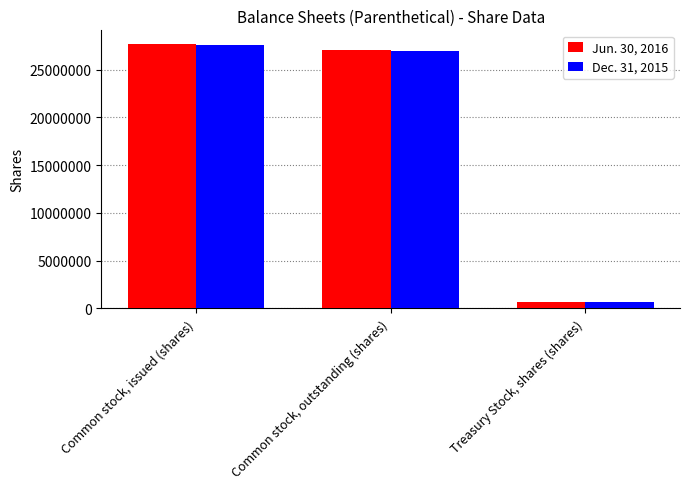

Rank the categories by Jun. 30, 2016 value from lowest to highest.

Treasury Stock, shares (shares), Common stock, outstanding (shares), Common stock, issued (shares)